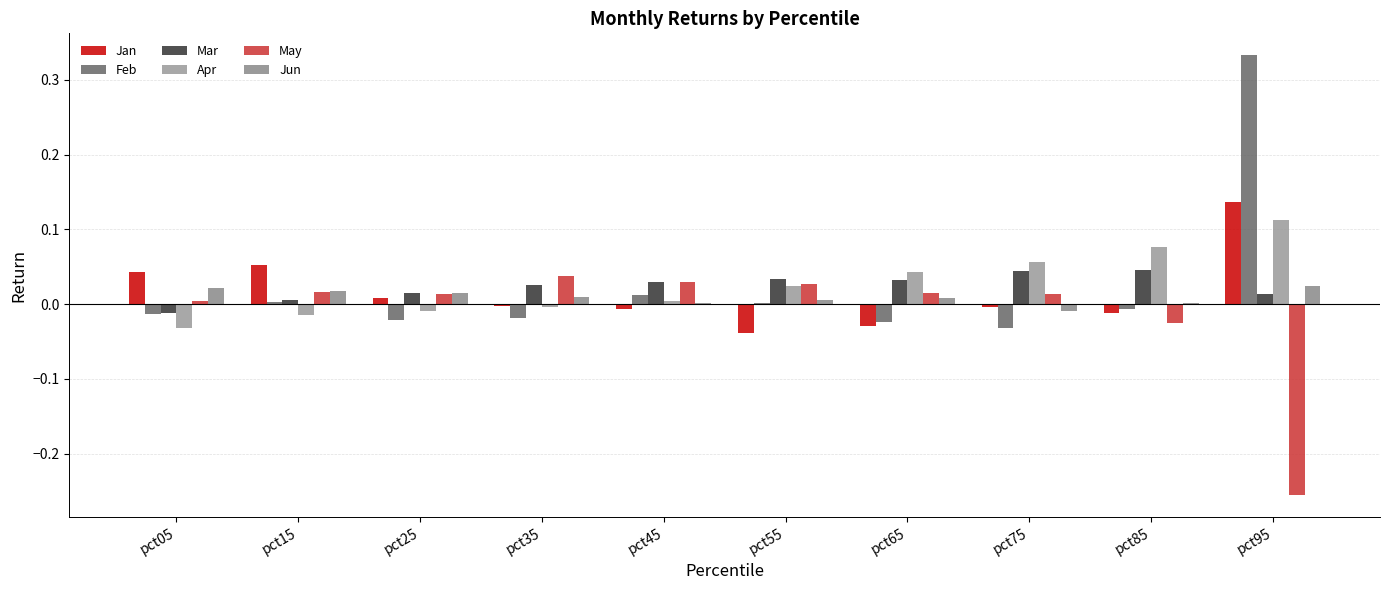

Which series has the widest spread of values?

Feb